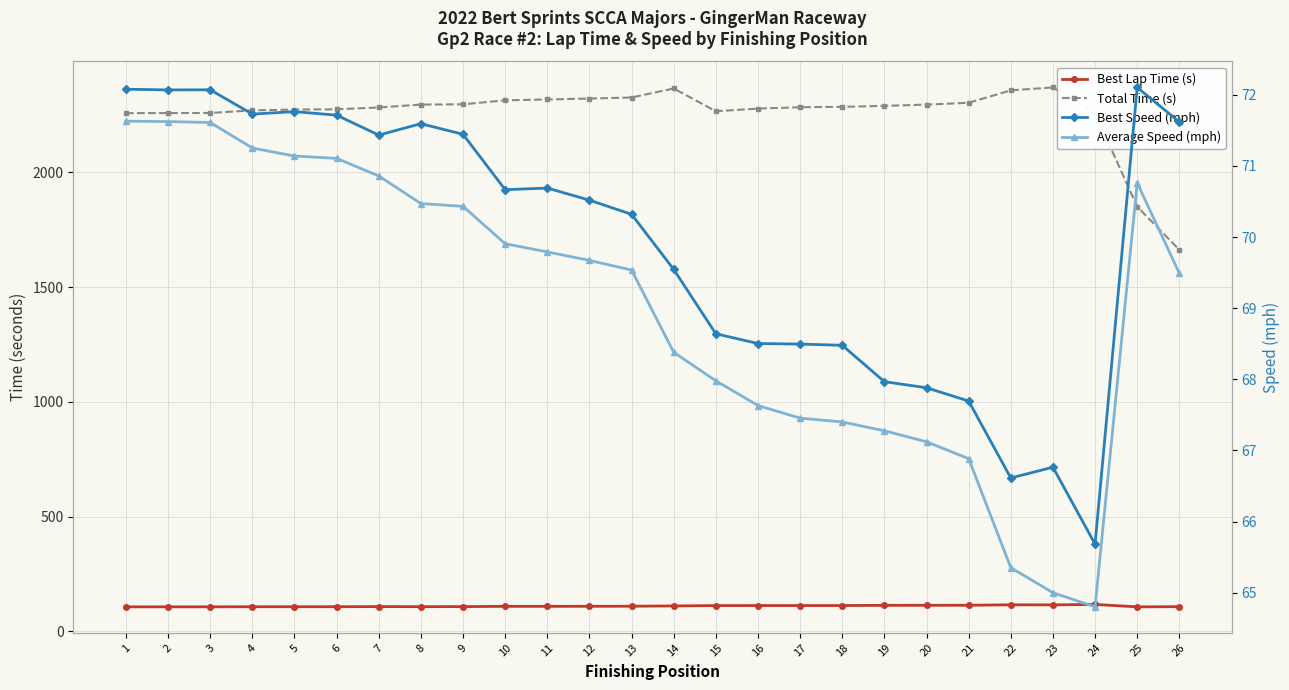

Which category has the highest value in the Best Speed (mph) series?

25